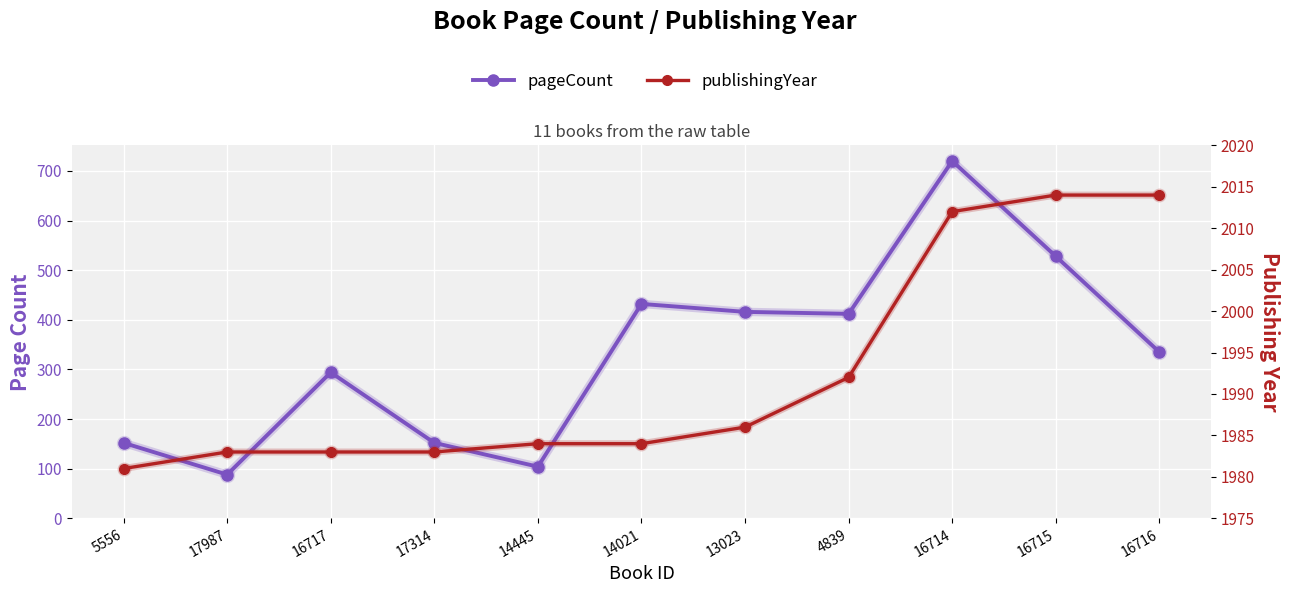

Which series has the largest total across all categories?

publishingYear